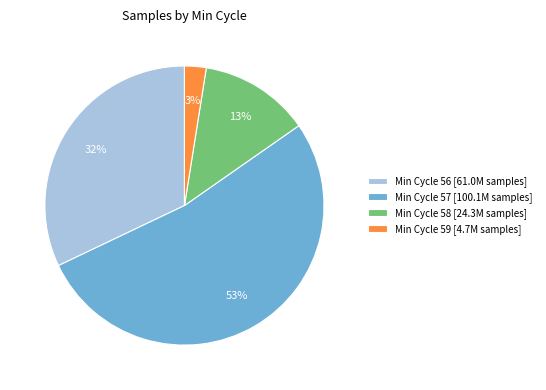

The Min Cycle 59 [4.7M samples] slice represents 15% of the pie. True or false?

False